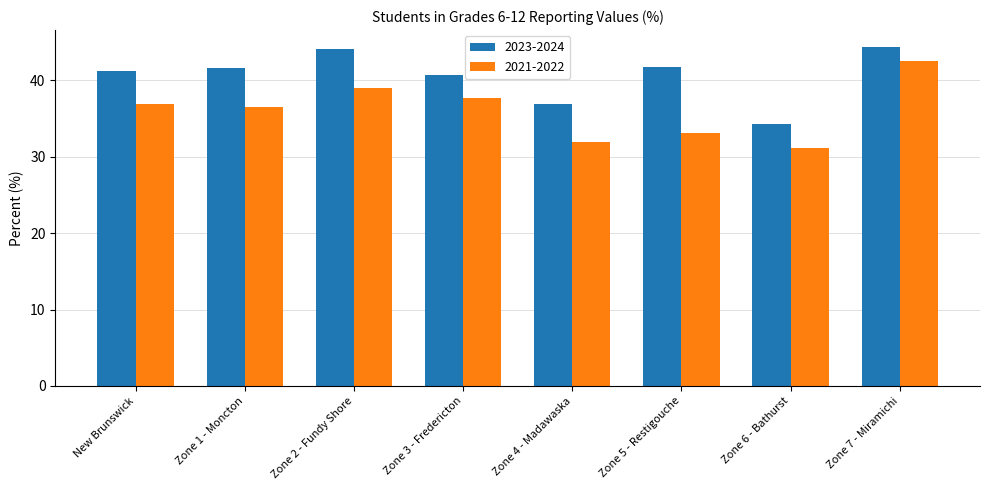

Between Zone 1 - Moncton and Zone 6 - Bathurst, which series saw the biggest shift?

2023-2024